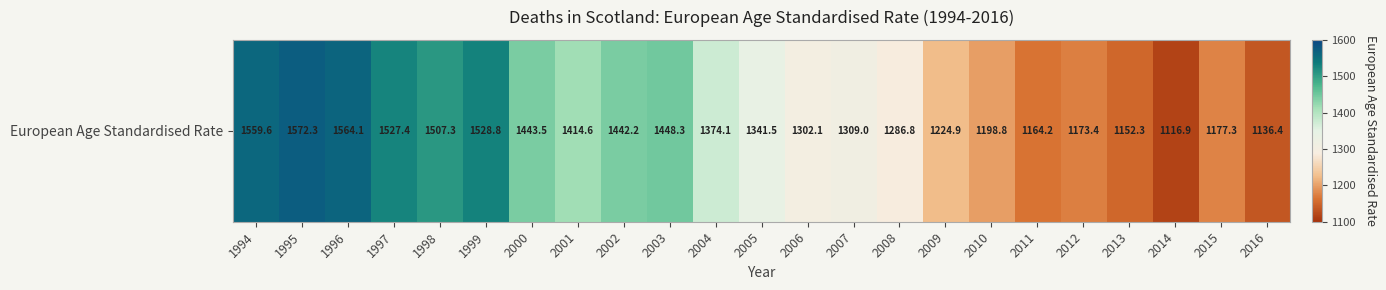

What is the approximate value at 2001?

1414.6